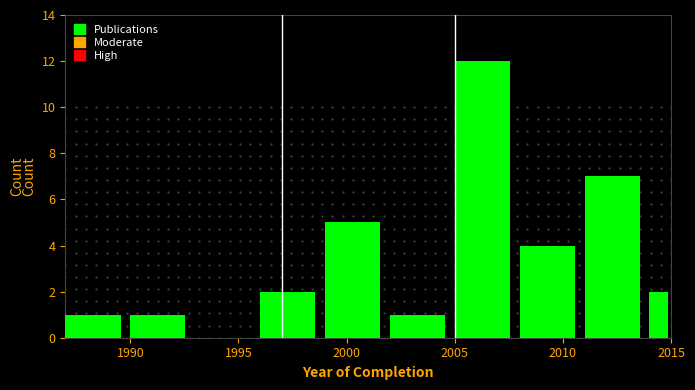

Around what value on the x-axis is the tallest bar? Give the approximate position of its centre, as read against the axis.

2006.5